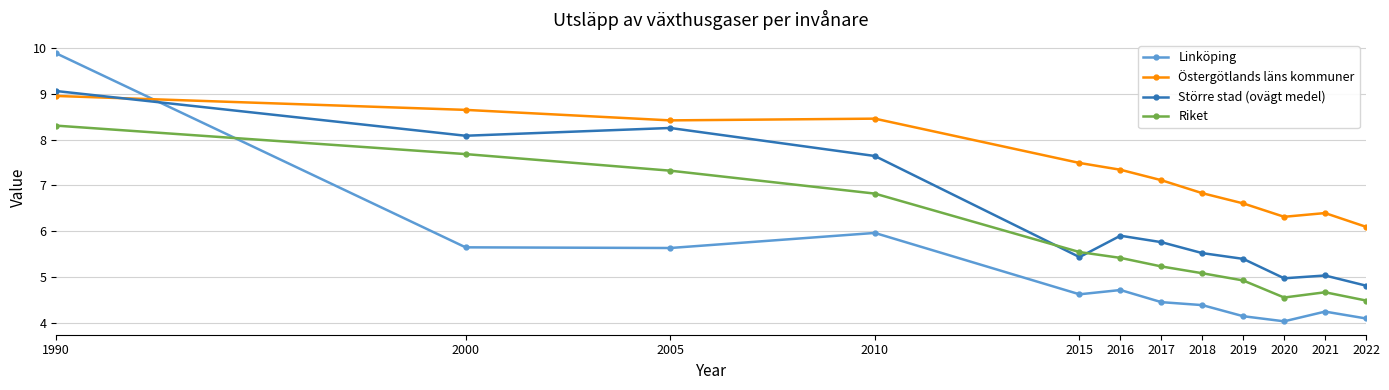

What is the difference between the maximum and second lowest values in the Större stad (ovägt medel) series?

4.1